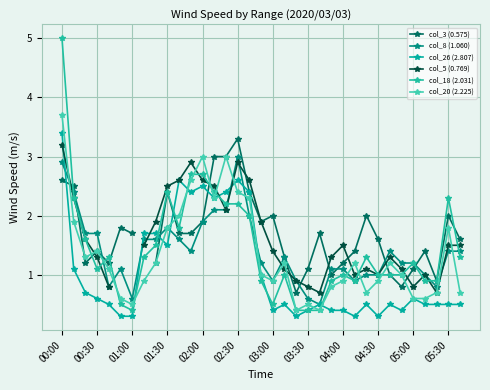

At which category does the chart reach its peak across all series?

00:00